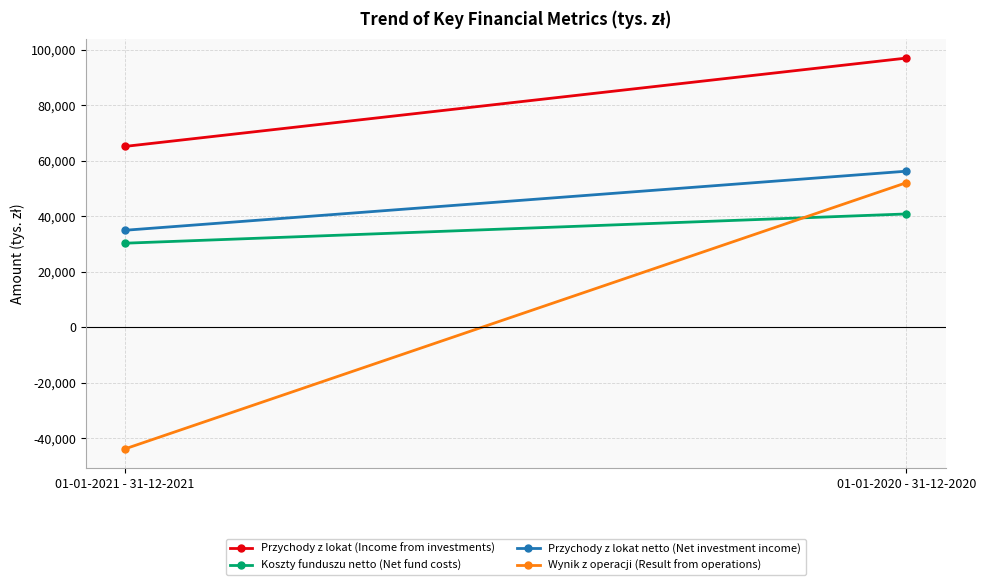

How many values in the Przychody z lokat netto (Net investment income) series are below 56215?

1